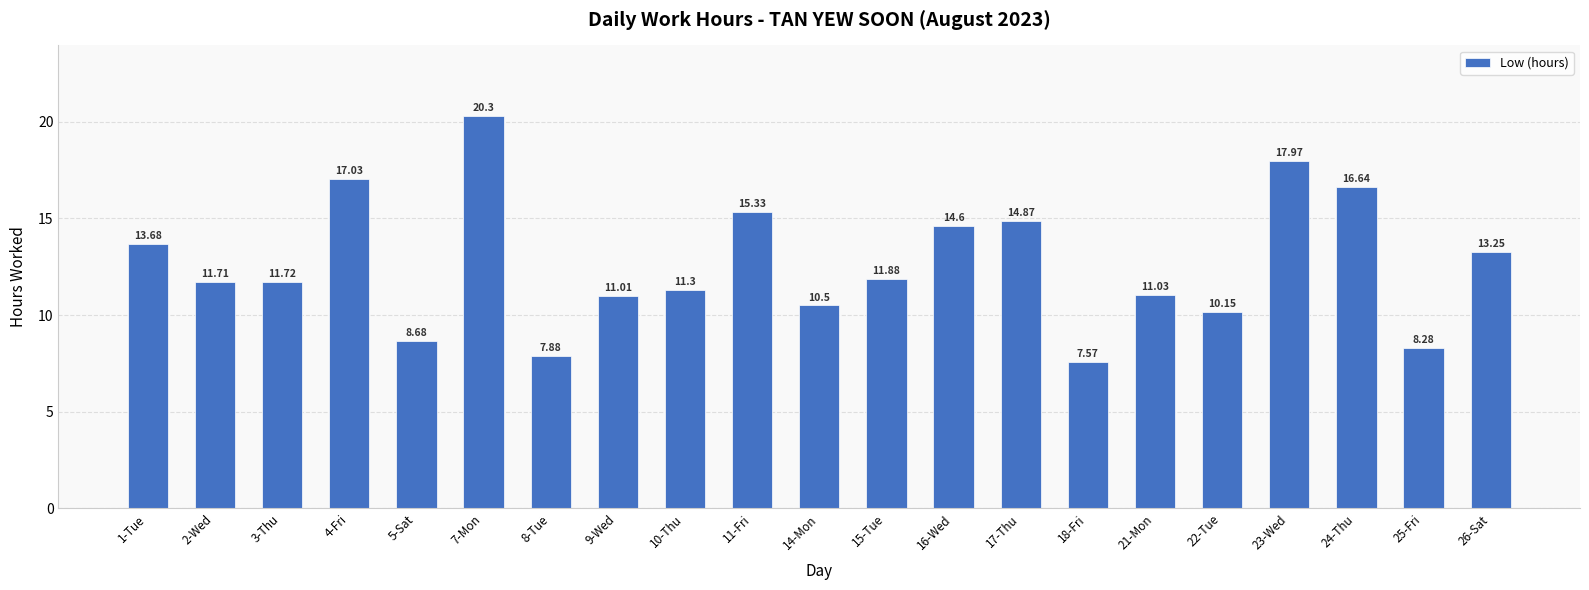

Is it true that the value at 21-Mon is 11.0?

True